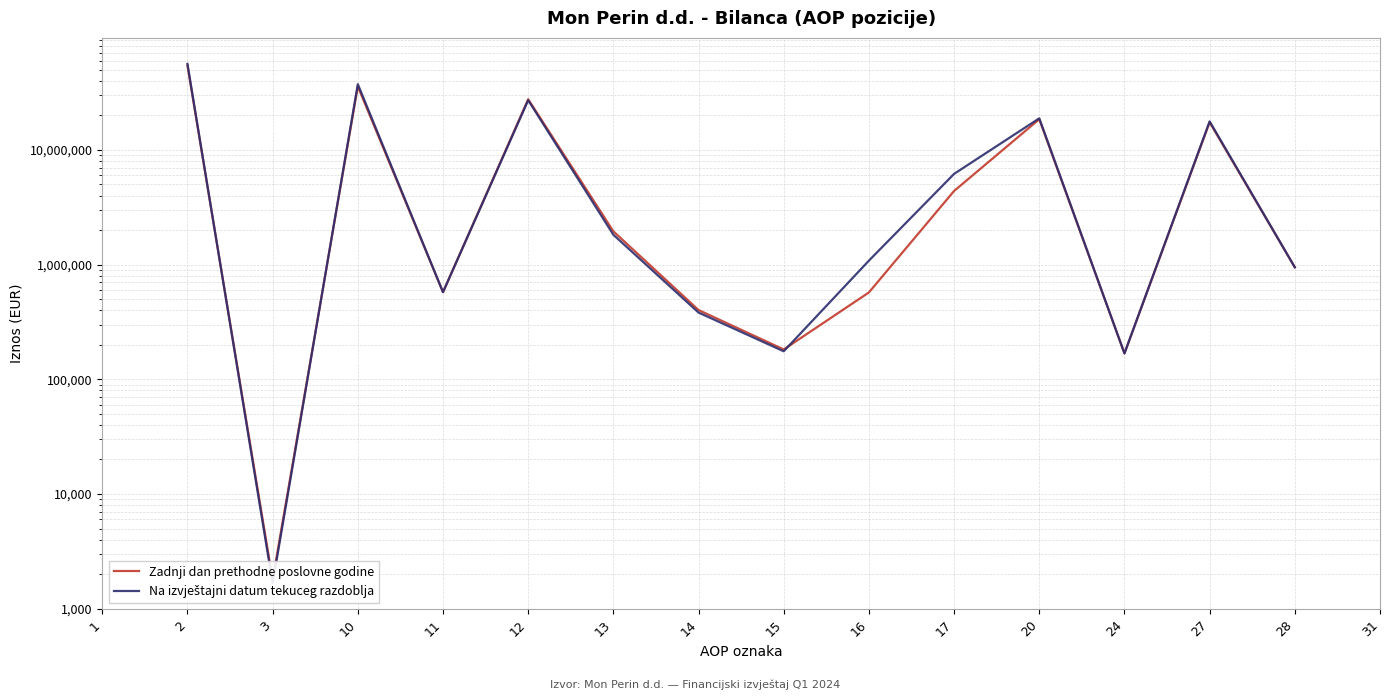

At which label does Na izvještajni datum tekuceg razdoblja first exceed 1818865?

2